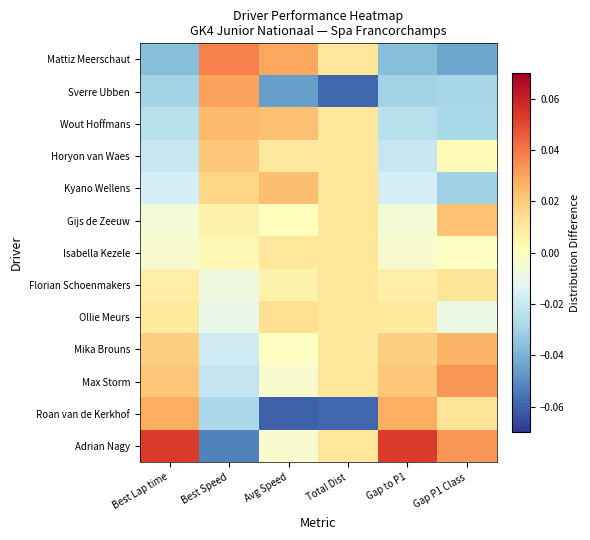

How many data points does each series have?

6